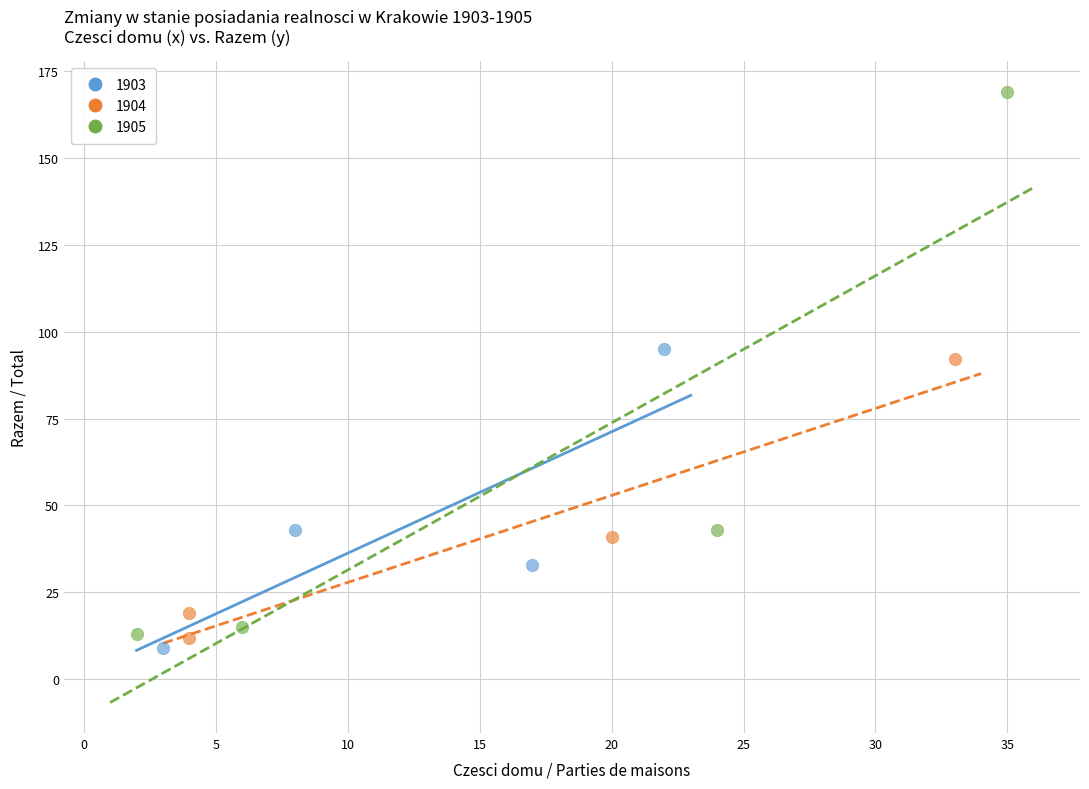

Which series reaches the maximum Y coordinate?

1905